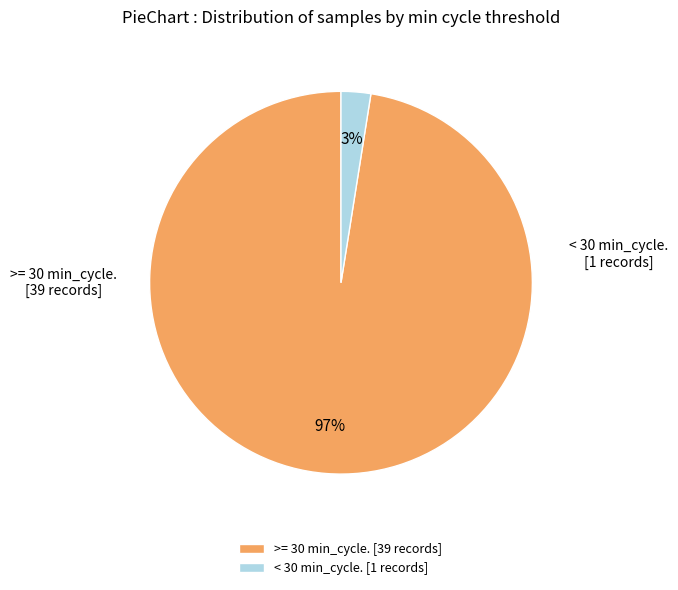

To the nearest percent, what percentage of the pie is < 30 min_cycle. [1 records]?

3%